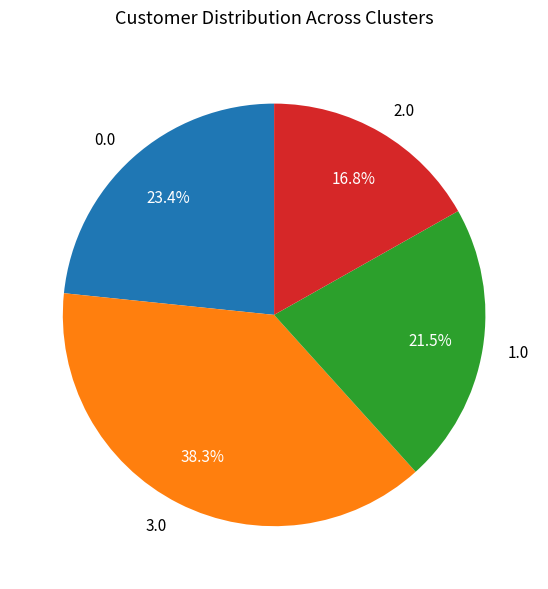

Approximately how many times larger is the value at 1.0 compared to 3.0?

0.6